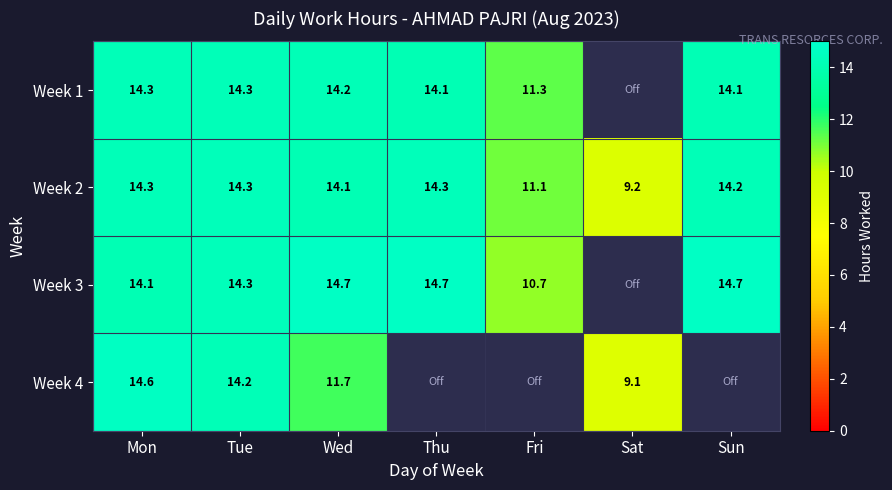

Is the value of Week 1 at Mon greater than the value of Week 3 at Sun?

No